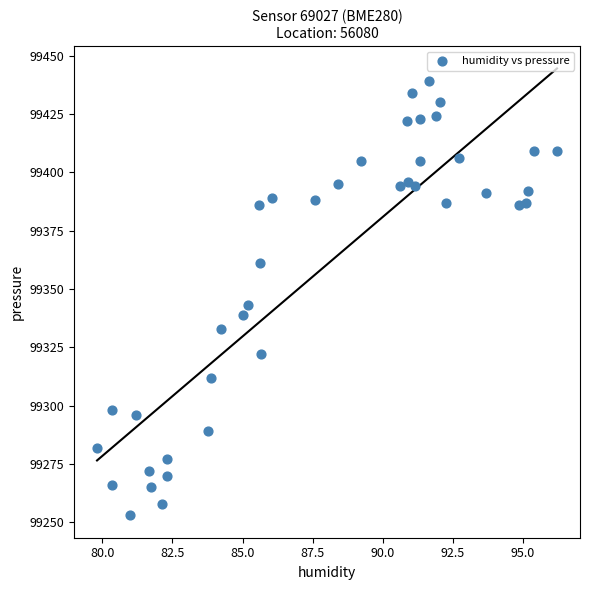

What Y value in the scatter plot is closest to 99346?

99343